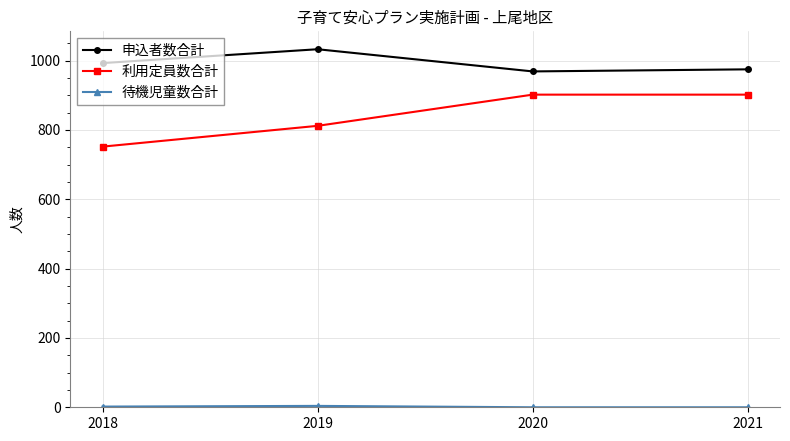

Does the chart display data point markers on the line(s)?

Yes